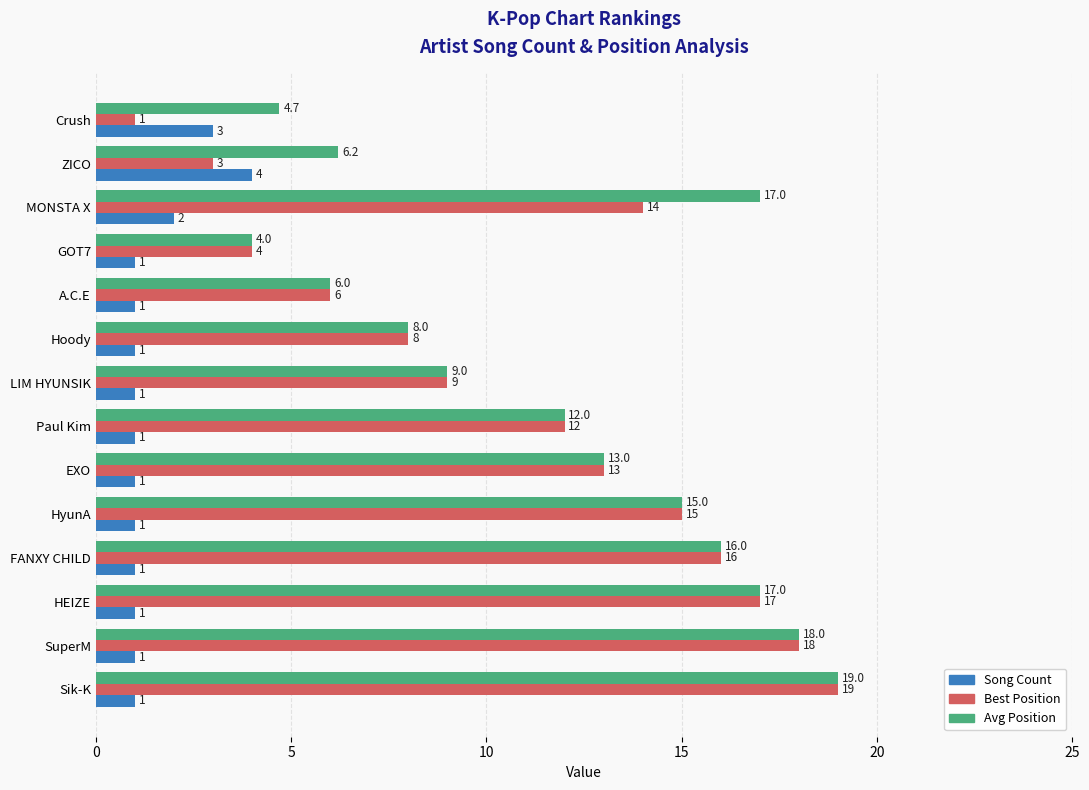

At MONSTA X, list the series in order from largest to smallest.

Avg Position, Best Position, Song Count